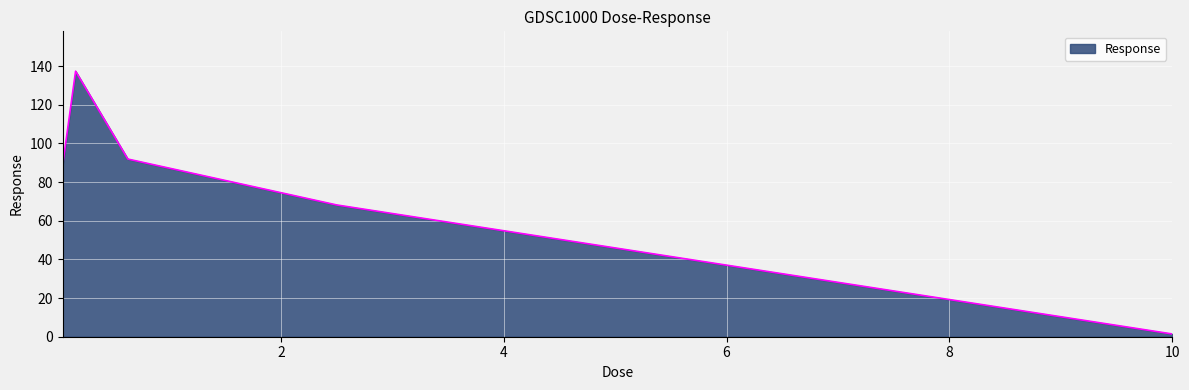

Reading left to right, what are all the values shown in this chart?

88.2	137.3	91.9	68.1	1.4